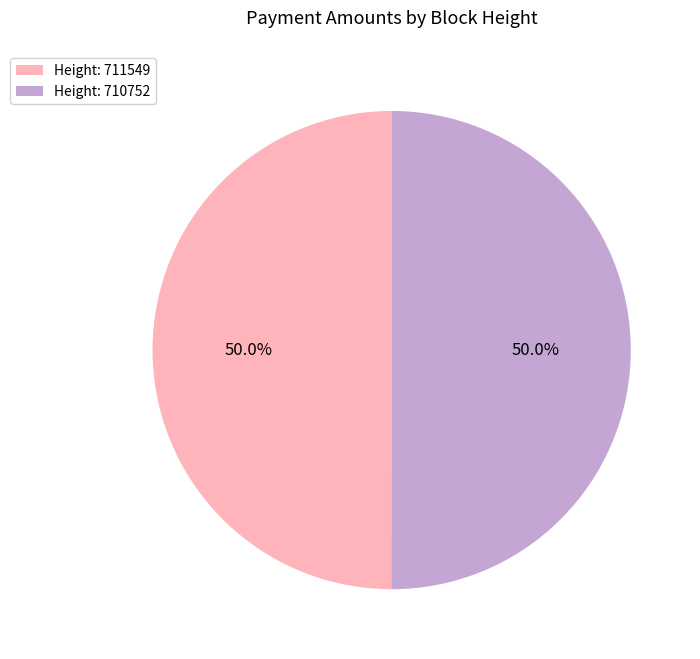

Combined, what portion of the pie is Height: 710752 and Height: 711549?

100.0%